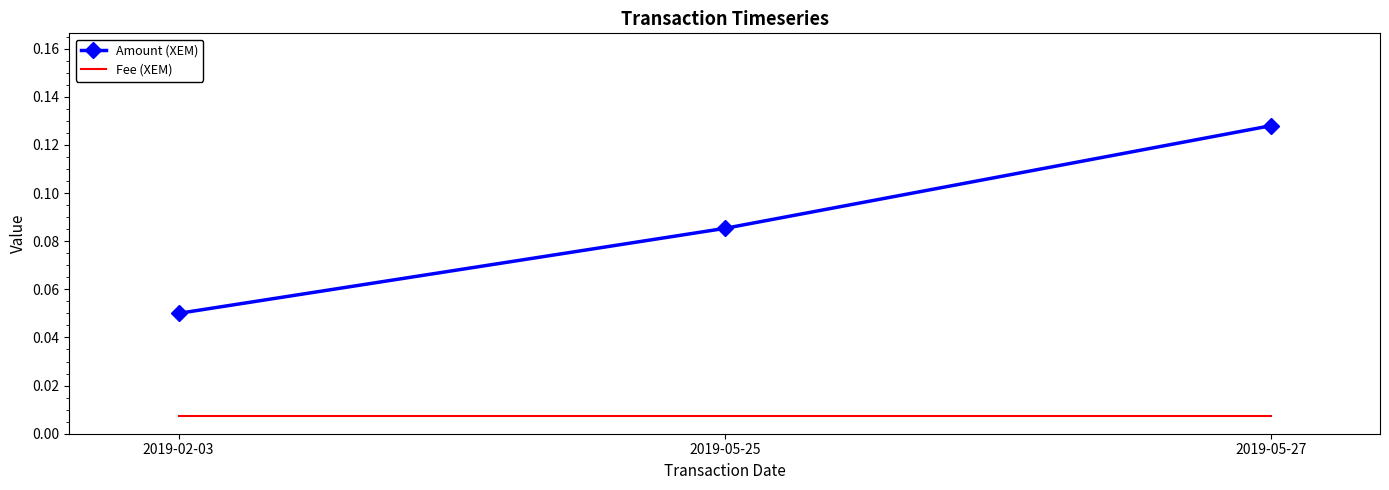

Rank the series by their average value, from lowest to highest.

Fee (XEM), Amount (XEM)